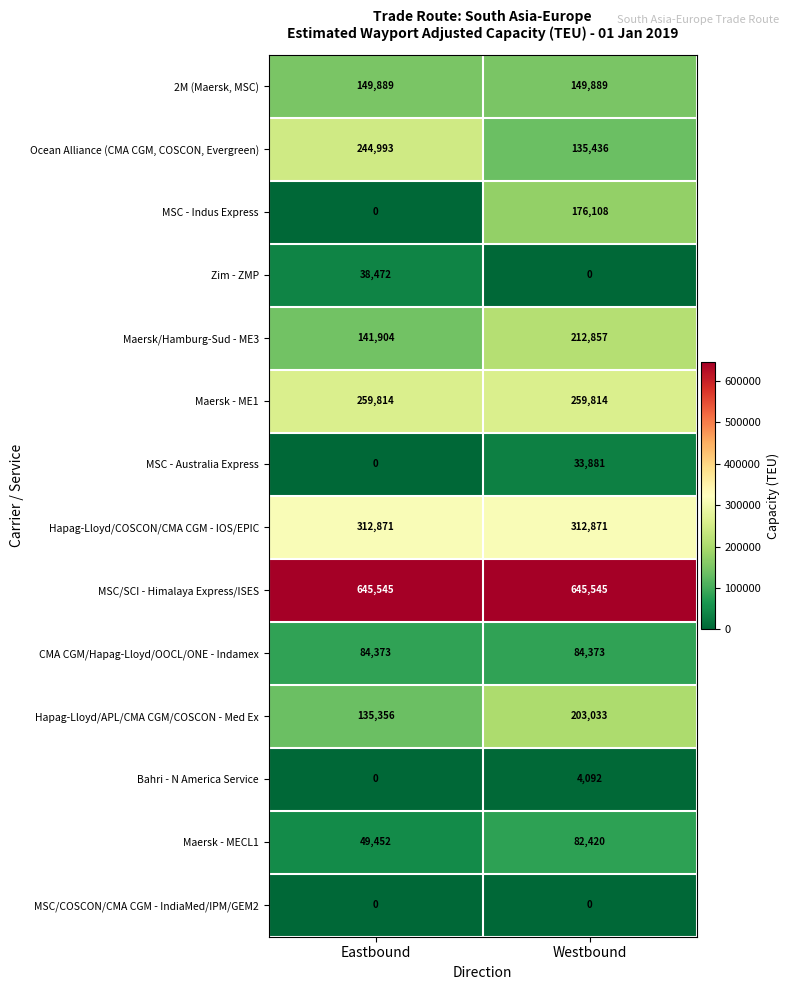

Reading right to left, what are all the values shown in this chart?

2M (Maersk, MSC): Westbound=149889	Eastbound=149889
Ocean Alliance (CMA CGM, COSCON, Evergreen): Westbound=135436	Eastbound=244993
MSC - Indus Express: Westbound=176108	Eastbound=0
Zim - ZMP: Westbound=0	Eastbound=38472
Maersk/Hamburg-Sud - ME3: Westbound=212857	Eastbound=141904
Maersk - ME1: Westbound=259814	Eastbound=259814
MSC - Australia Express: Westbound=33881	Eastbound=0
Hapag-Lloyd/COSCON/CMA CGM - IOS/EPIC: Westbound=312871	Eastbound=312871
MSC/SCI - Himalaya Express/ISES: Westbound=645545	Eastbound=645545
CMA CGM/Hapag-Lloyd/OOCL/ONE - Indamex: Westbound=84373	Eastbound=84373
Hapag-Lloyd/APL/CMA CGM/COSCON - Med Ex: Westbound=203033	Eastbound=135356
Bahri - N America Service: Westbound=4092	Eastbound=0
Maersk - MECL1: Westbound=82420	Eastbound=49452
MSC/COSCON/CMA CGM - IndiaMed/IPM/GEM2: Westbound=0	Eastbound=0